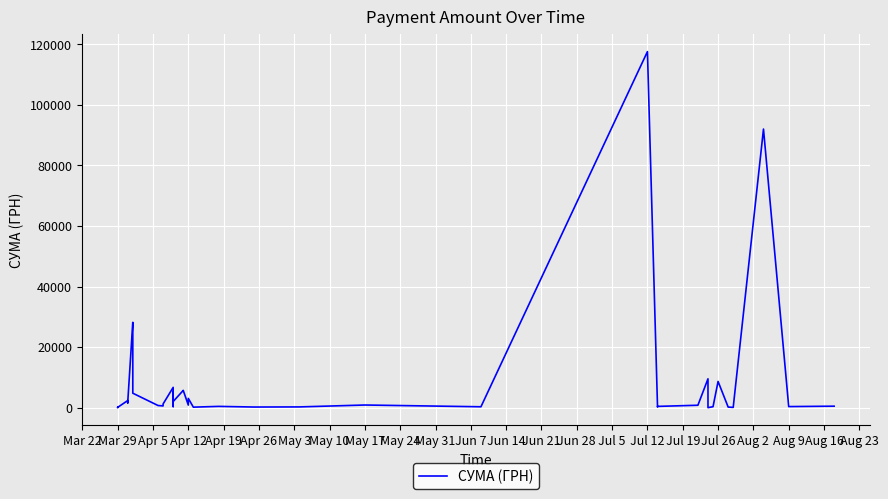

What is the change in value from May 31 to Aug 23?

-288.8